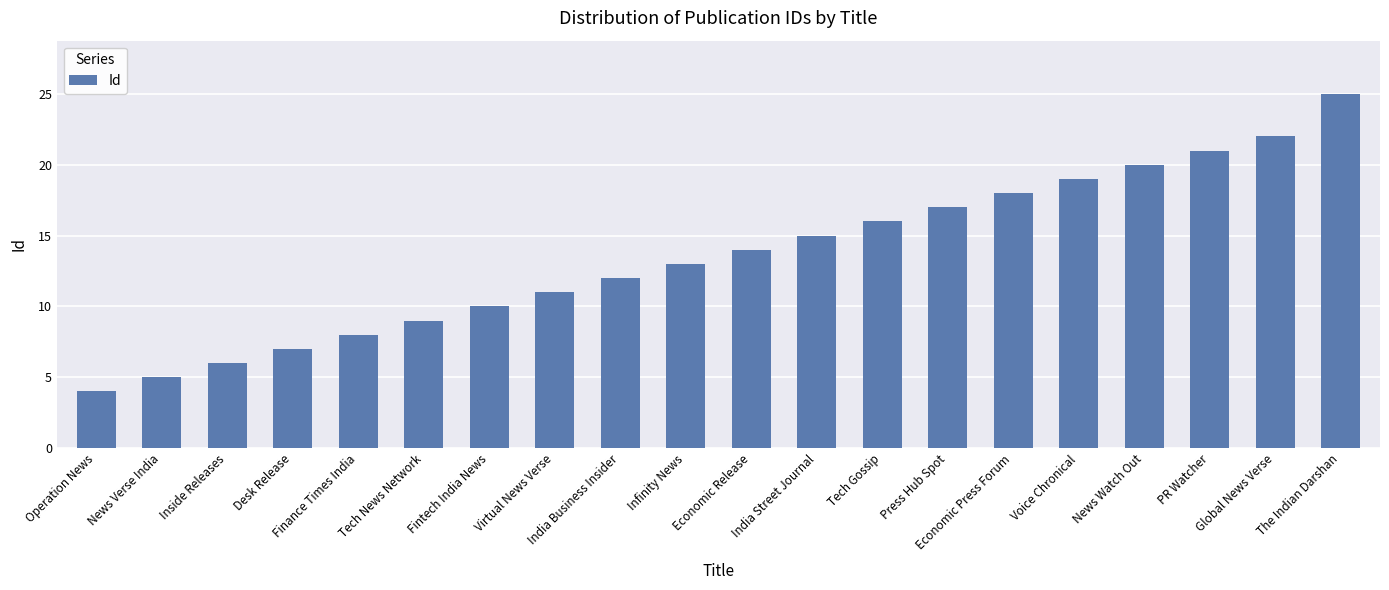

Count the number of categories in the chart.

20